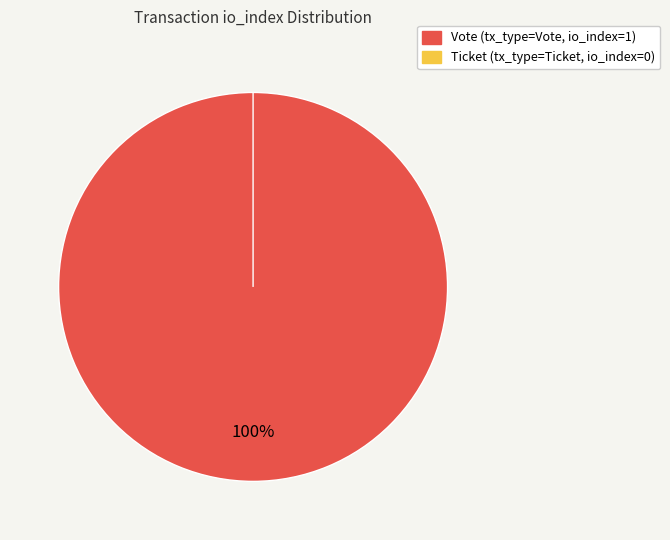

The Vote slice represents 100% of the pie. True or false?

True